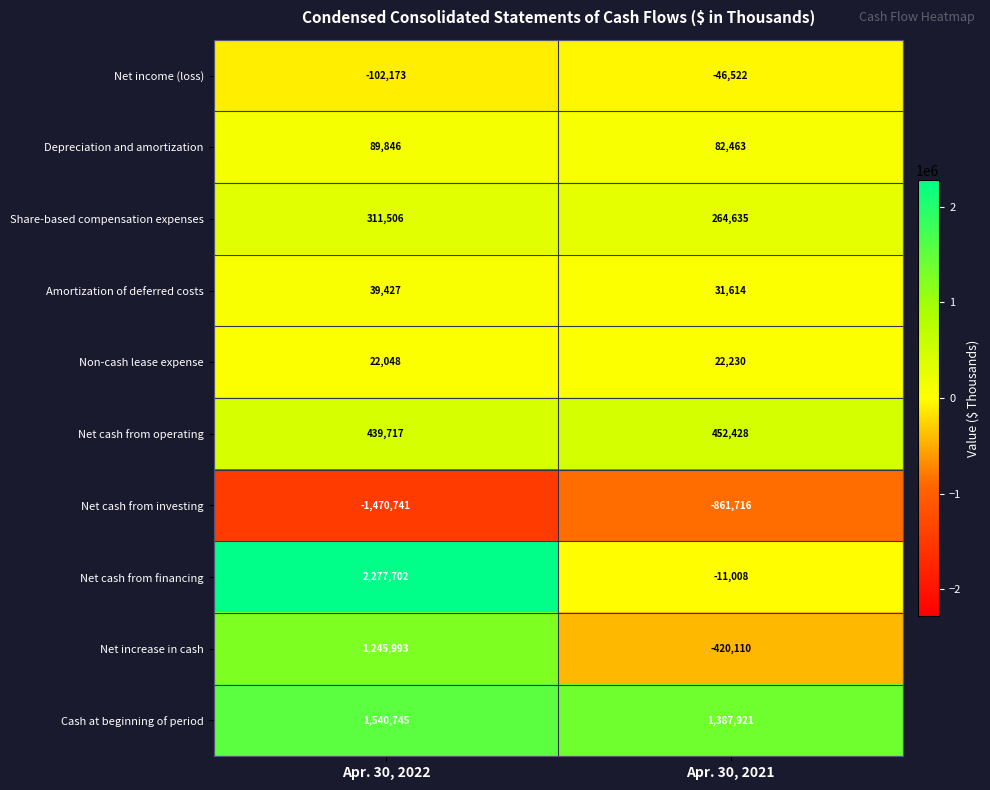

What is the average value of the Cash at beginning of period series?

1464333